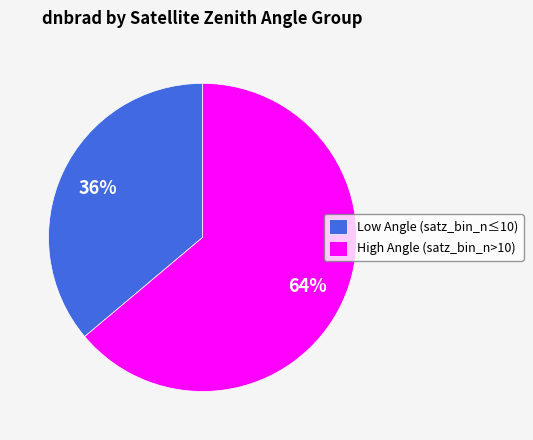

Count the number of slices in the pie.

2